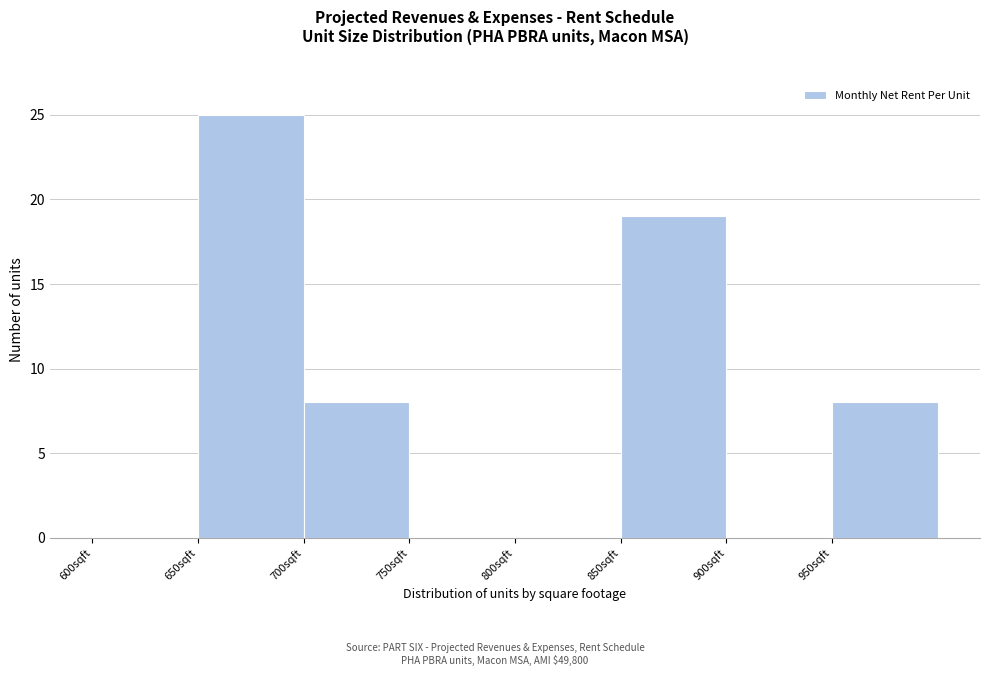

How tall is the bar that spans 700 to 750 on the x-axis? The values are not printed on the chart, so give them approximately, as read against the axis.

8